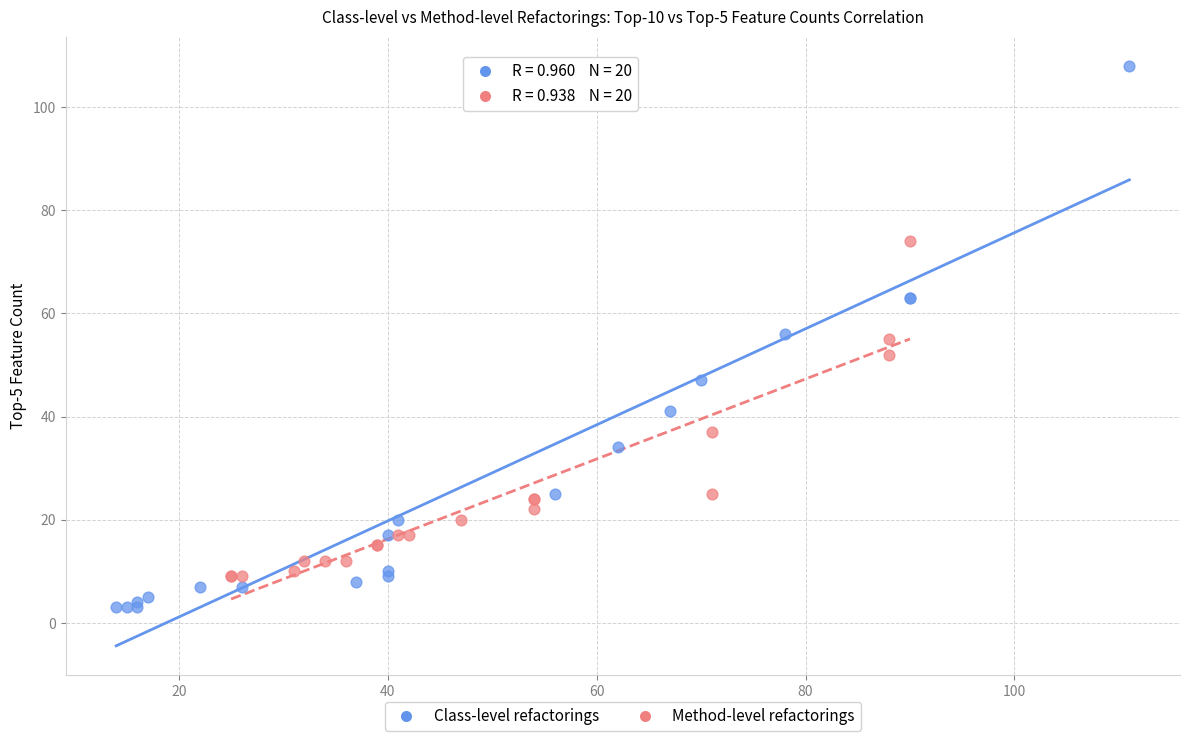

Which series contains the lowest Y value?

Class-level refactorings